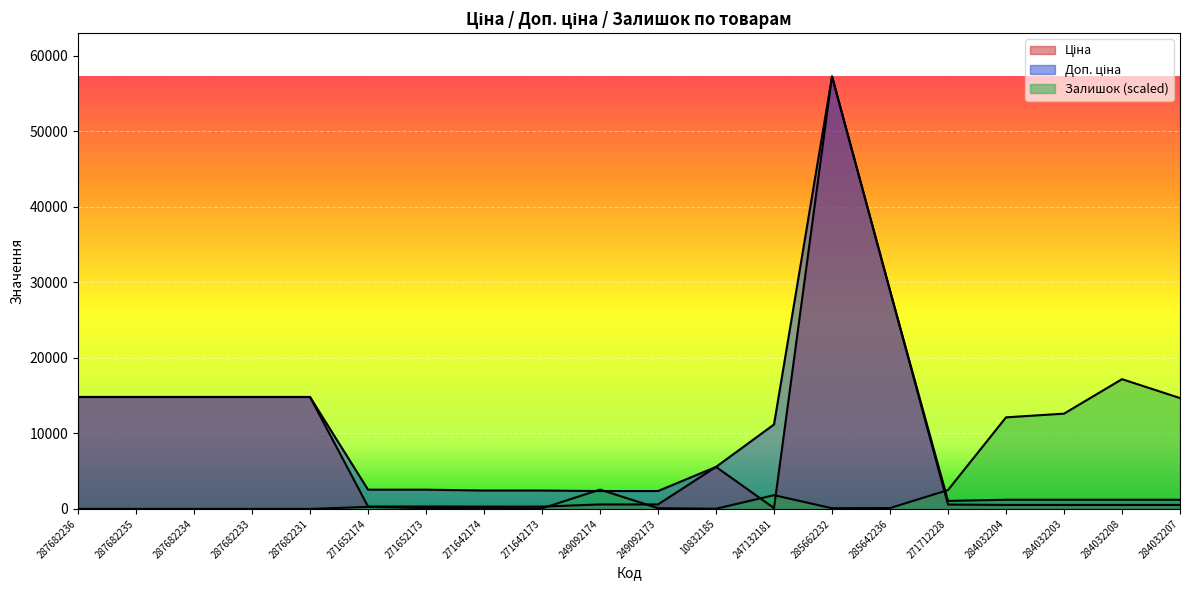

How many times do Залишок and Доп. ціна cross each other?

3